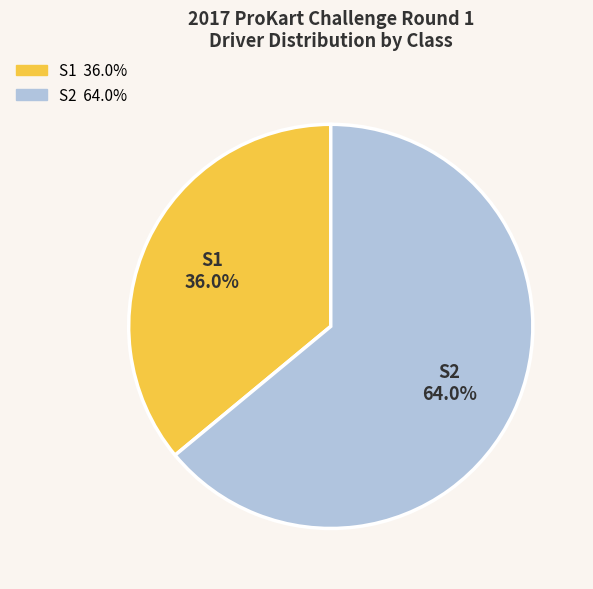

Is there any slice that represents more than half of the pie?

Yes